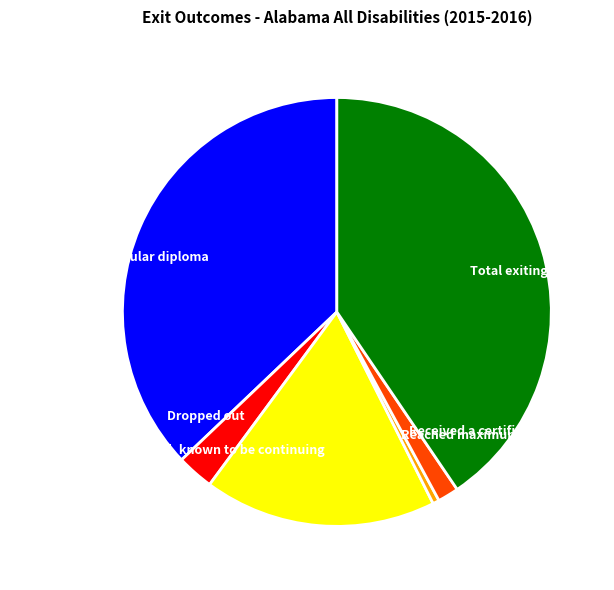

True or false: Moved, known to be continuing accounts for 18% of the total.

True